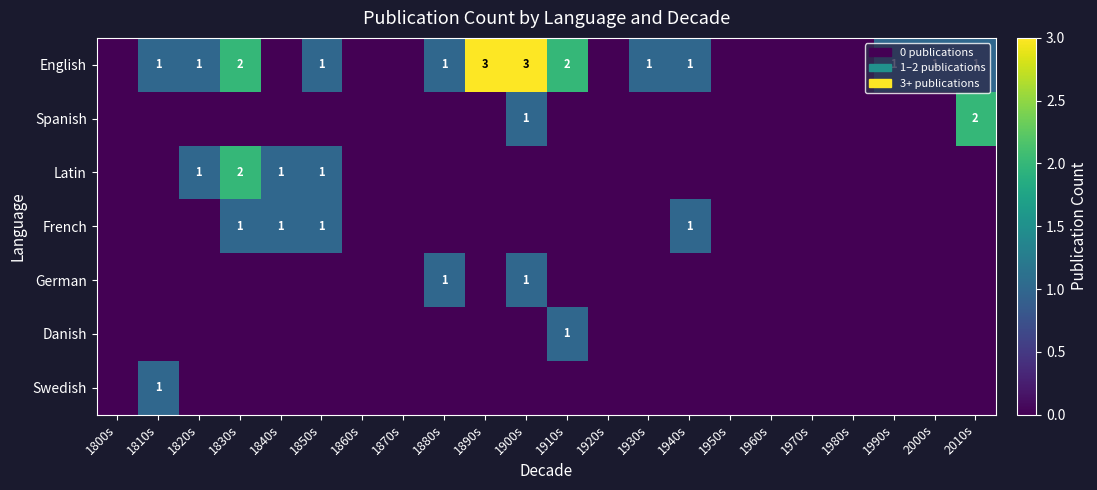

The value of French at 1940s is 0. True or false?

False